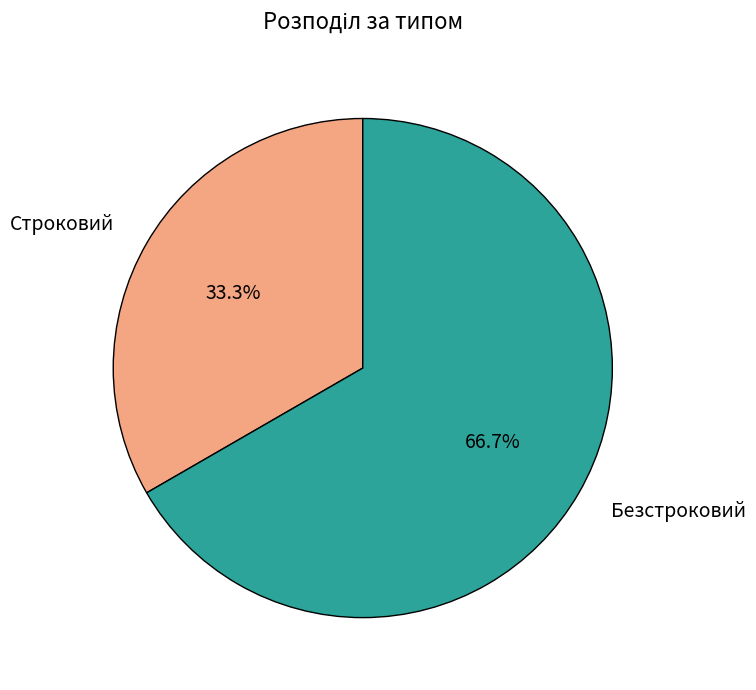

Is Безстроковий the majority of the pie?

Yes